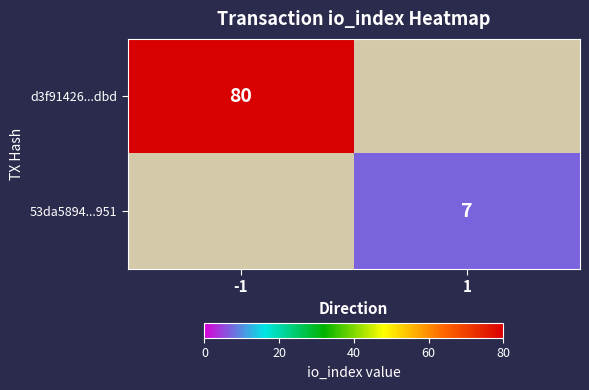

Is it true that 53da5894...951 equals 7 at 1?

True